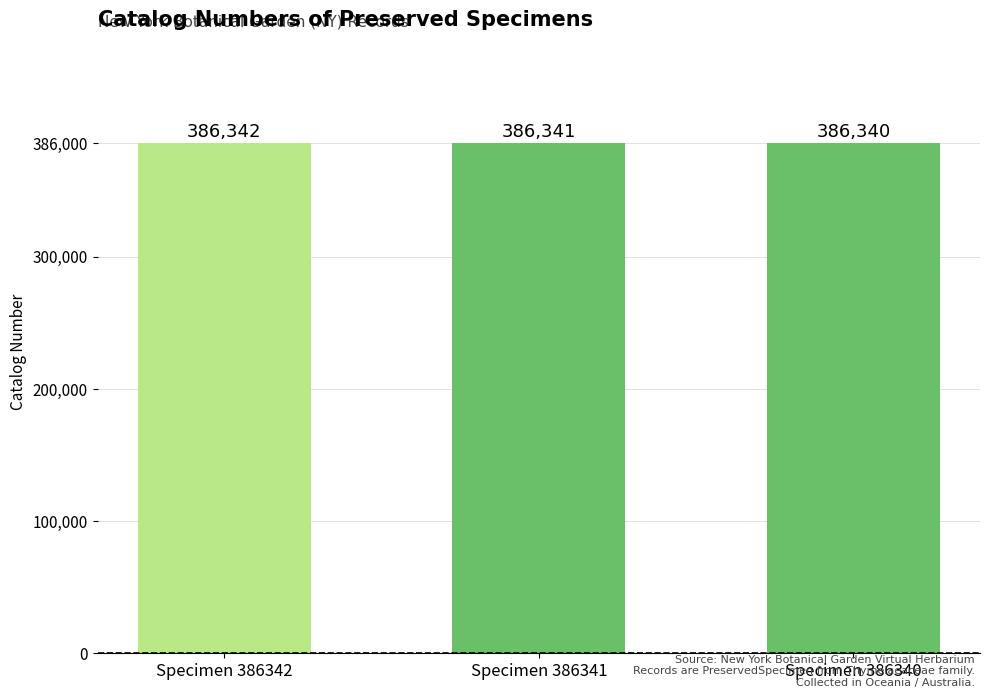

Reading right to left, list all the values displayed in this chart.

Specimen 386340=386340	Specimen 386341=386341	Specimen 386342=386342